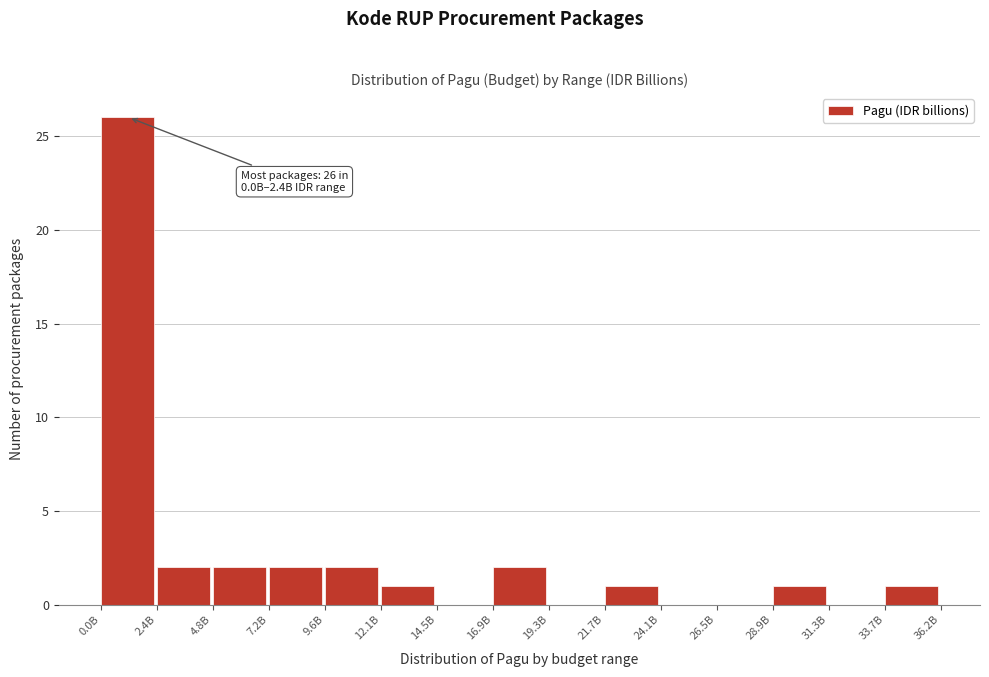

Reading left to right, transcribe all the data shown in this chart.

0.0B=26	2.4B=2	4.8B=2	7.2B=2	9.6B=2	12.1B=1	14.5B=0	16.9B=2	19.3B=0	21.7B=1	24.1B=0	26.5B=0	28.9B=1	31.3B=0	33.7B=1